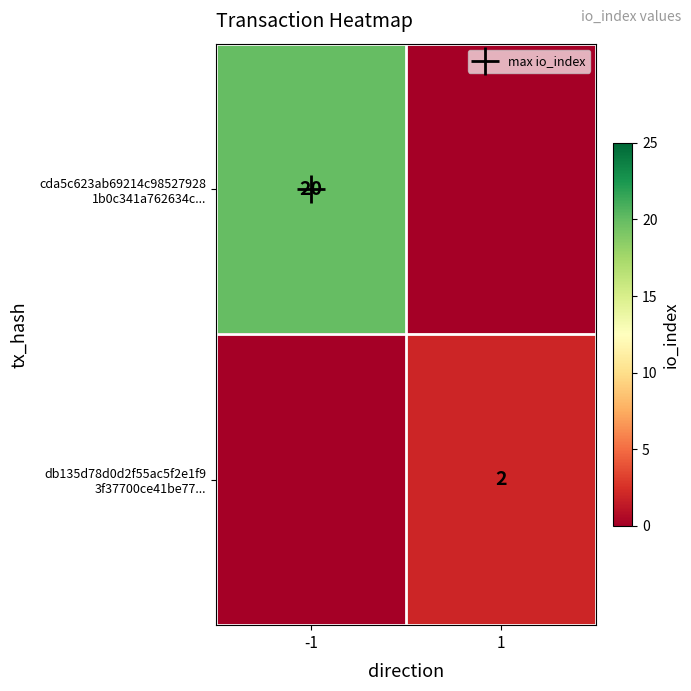

Is the value of db135d78d0d2f55ac5f2e1f9 3f37700ce41be77... at -1 greater than the value of cda5c623ab69214c98527928 1b0c341a762634c... at -1?

No